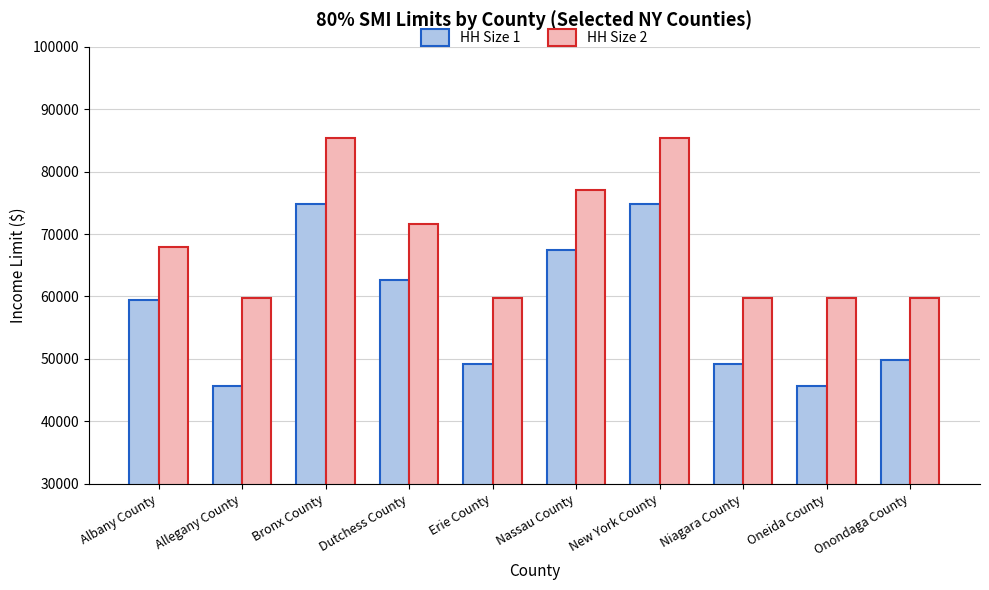

Is the value of HH Size 1 at Niagara County greater than the value of HH Size 2 at Albany County?

No